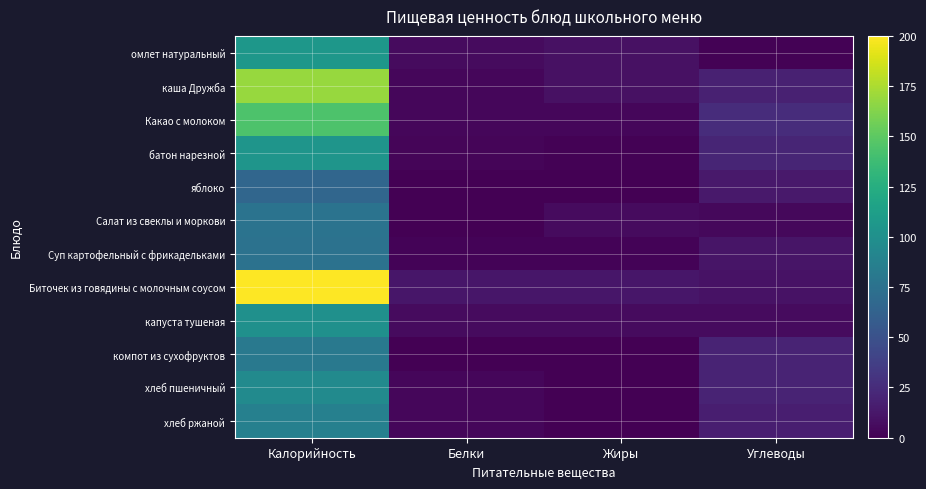

Which has a higher value, Жиры or Калорийность?

Калорийность